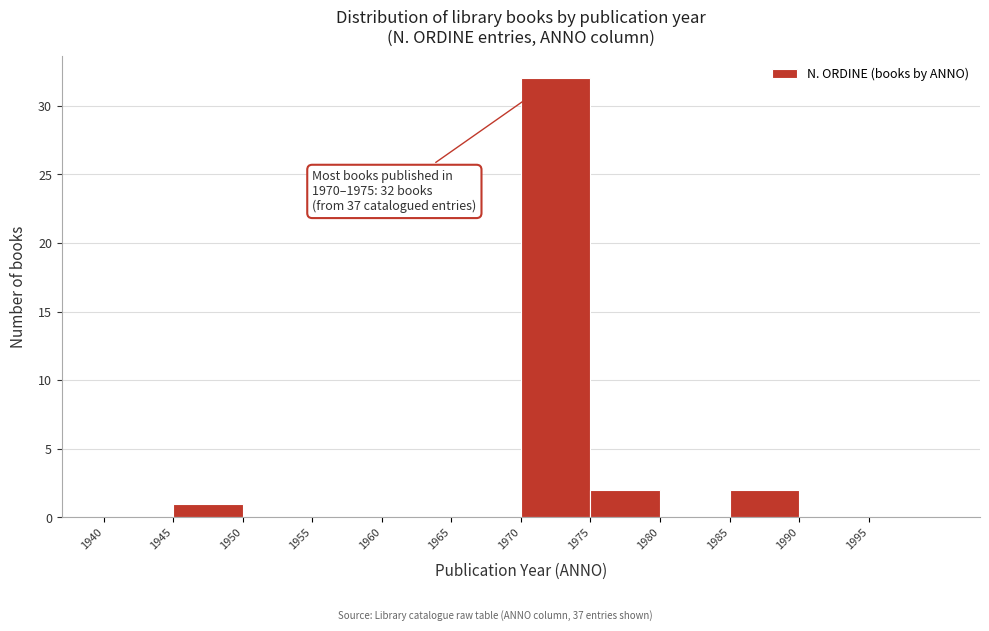

Over which range of the x-axis is the bar tallest?

1970 to 1975